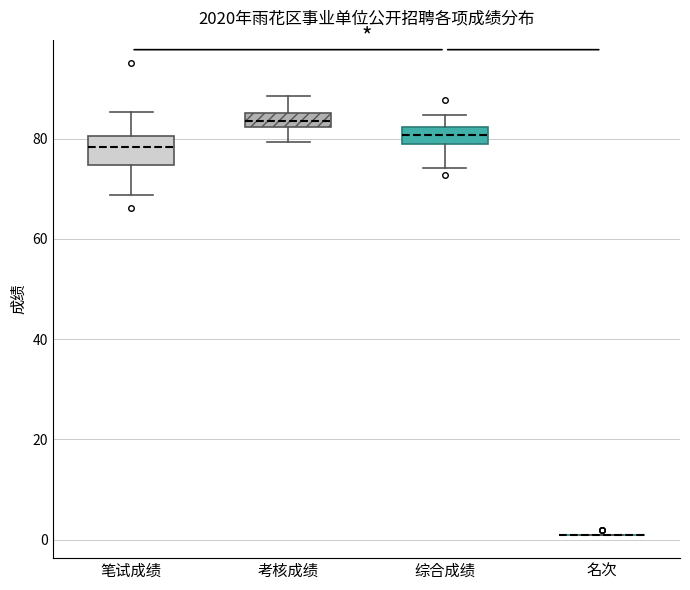

Where does the median line of the box for 考核成绩 sit on the y-axis? The values are not printed on the chart, so give them approximately, as read against the axis.

84